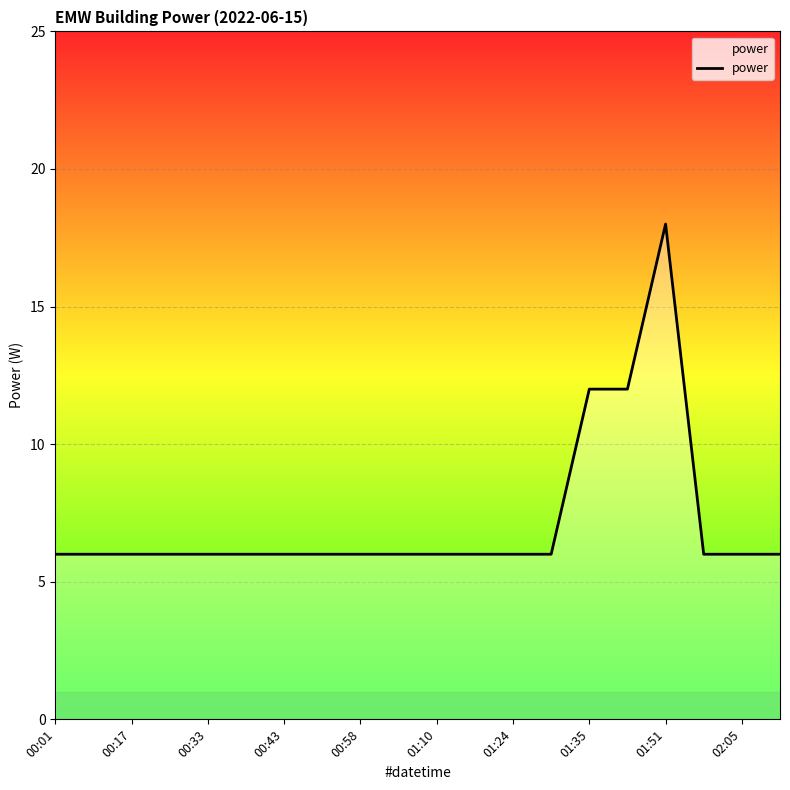

What is the smallest value displayed?

6